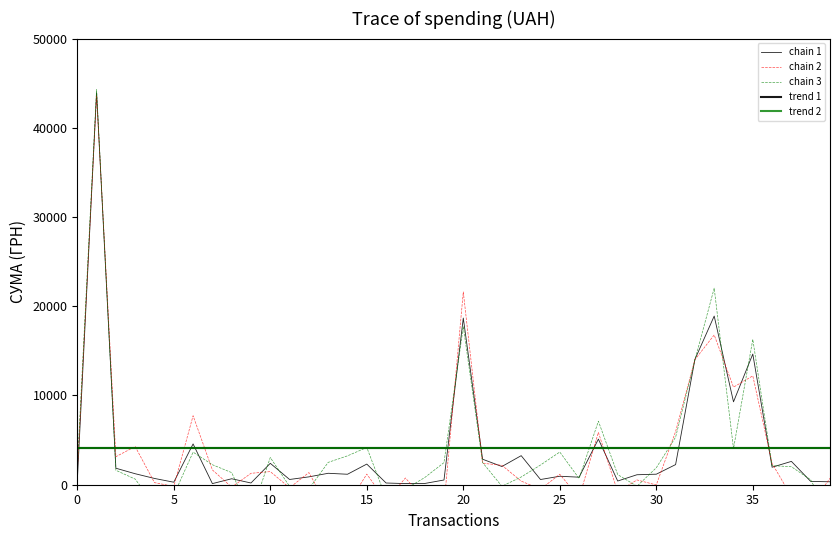

How many lines are shown in the chart?

5